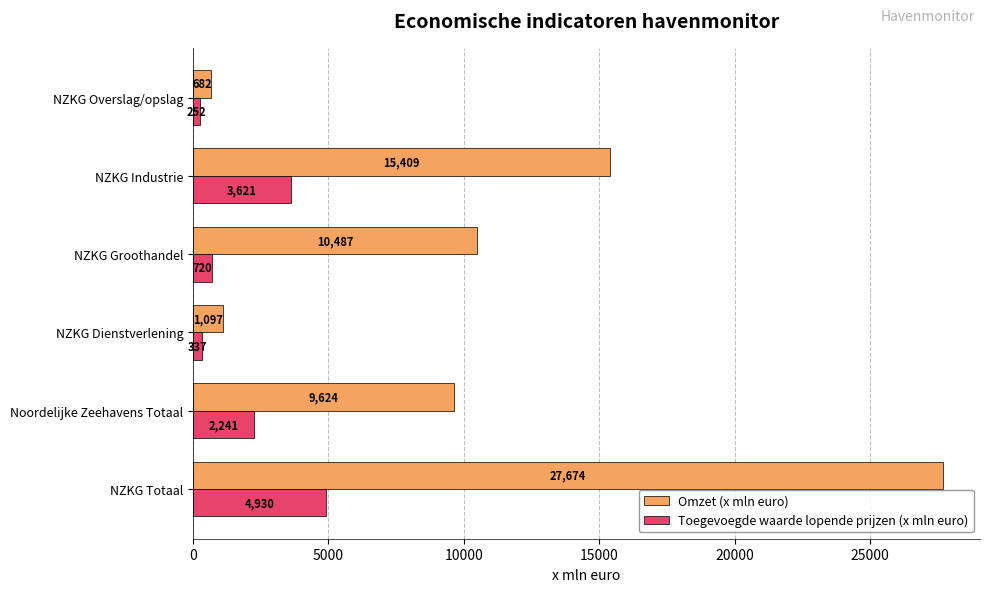

Rank the categories by Omzet (x mln euro) value from highest to lowest.

NZKG Totaal, NZKG Industrie, NZKG Groothandel, Noordelijke Zeehavens Totaal, NZKG Dienstverlening, NZKG Overslag/opslag